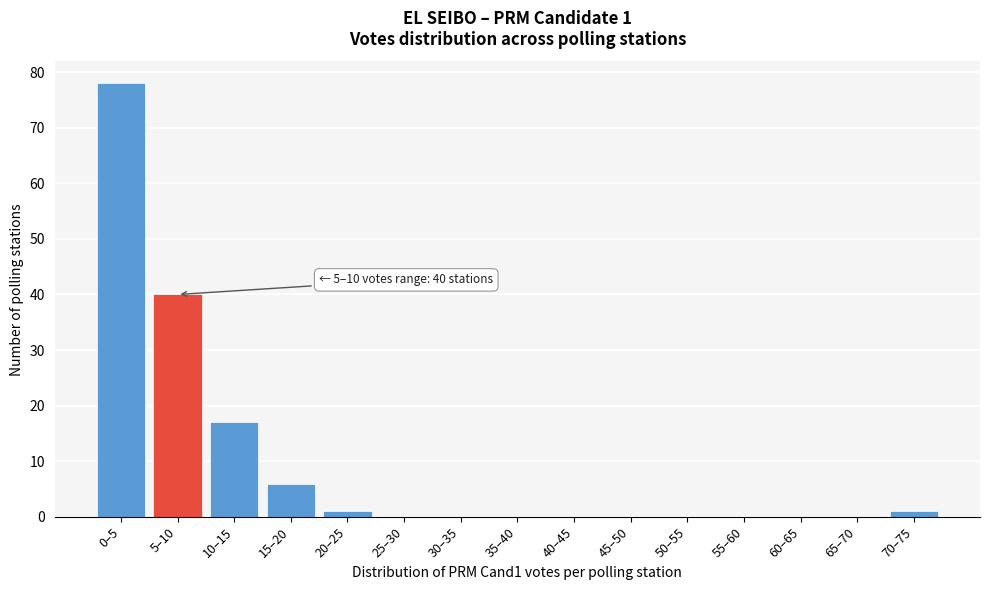

Reading left to right, list all the values displayed in this chart.

0–5=78	5–10=40	10–15=17	15–20=6	20–25=1	25–30=0	30–35=0	35–40=0	40–45=0	45–50=0	50–55=0	55–60=0	60–65=0	65–70=0	70–75=1